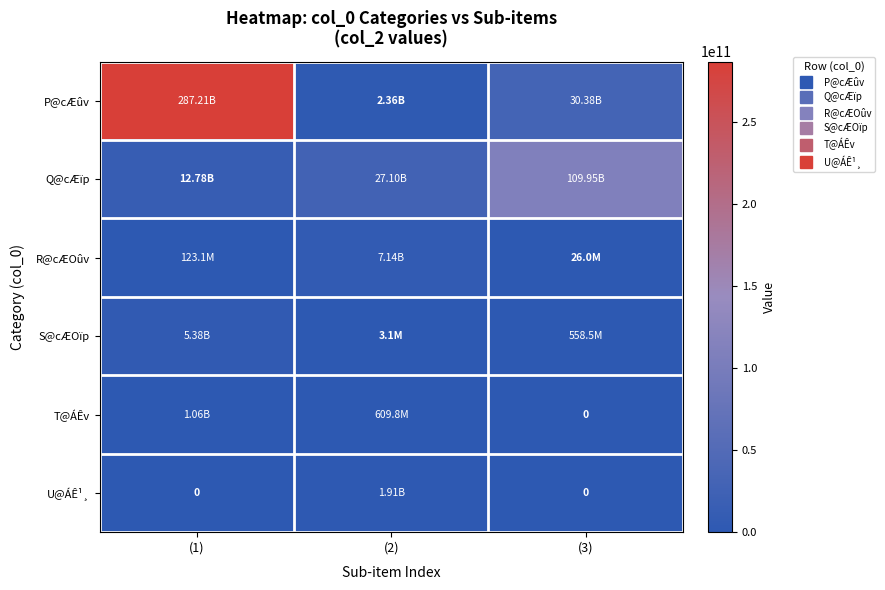

What is the total value across all series at (2)?

39122803060